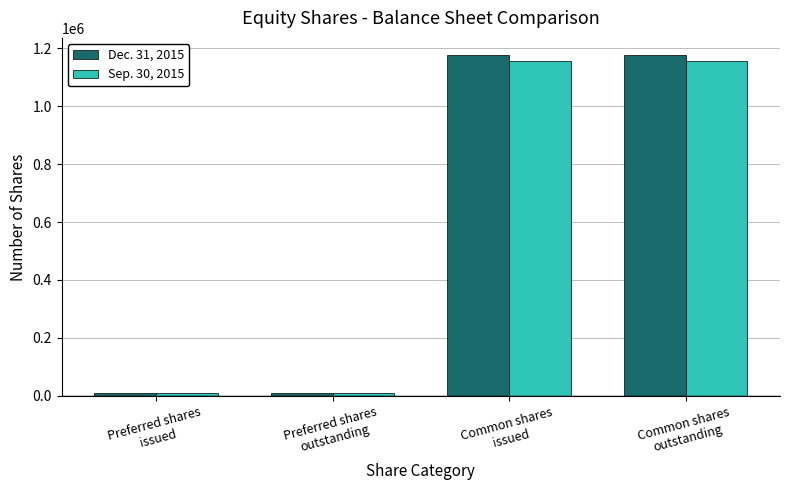

What is the difference between the highest and lowest values at Common shares
outstanding?

20717